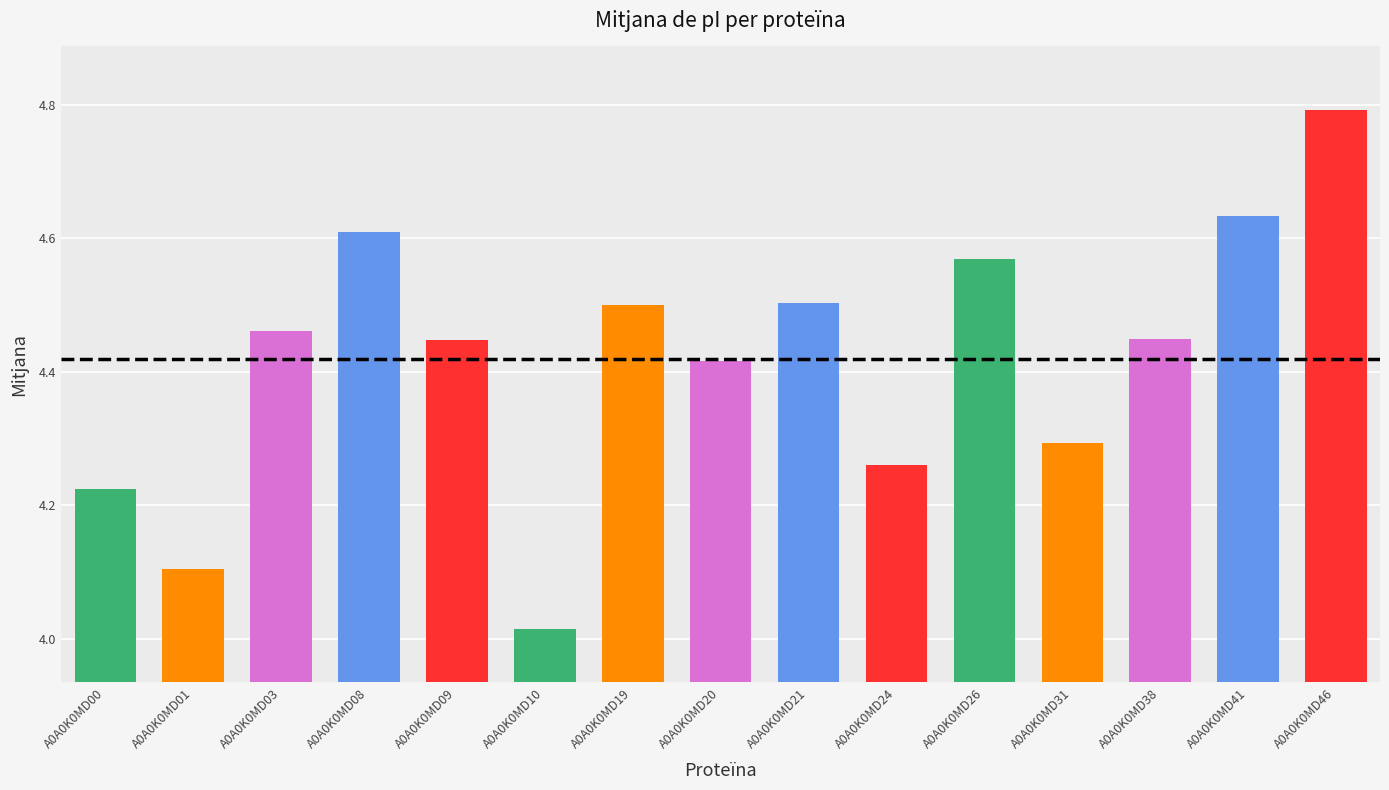

Which category has the lowest value across all series?

A0A0K0MD10